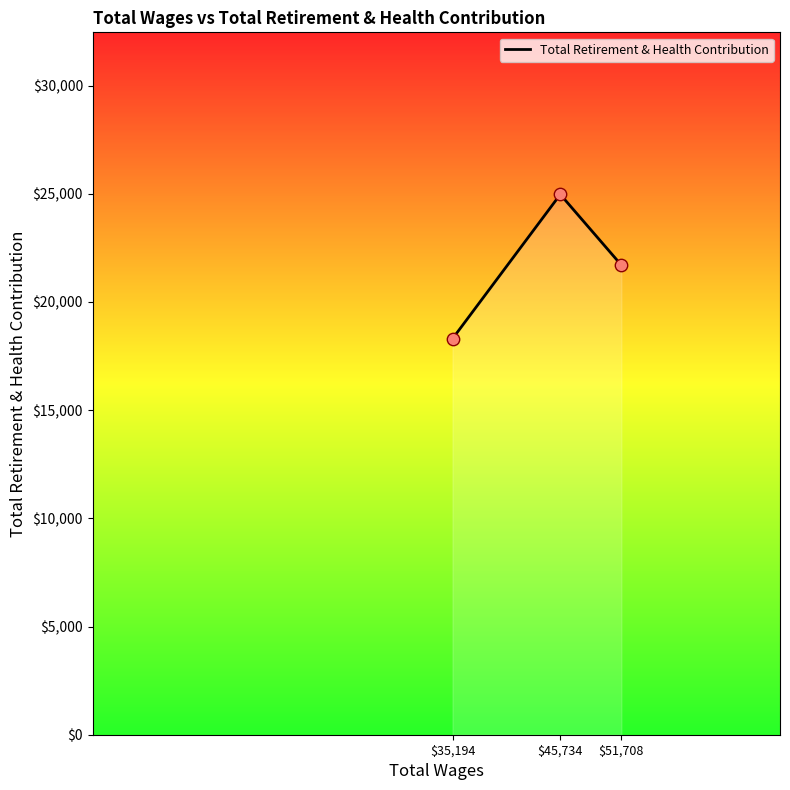

Which has a higher value, $45,734 or $35,194?

$45,734